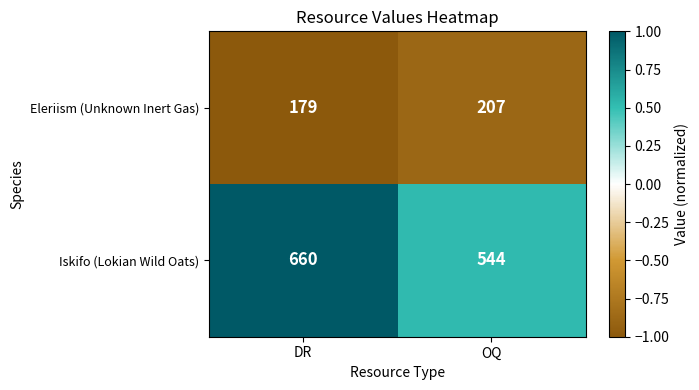

Reading left to right, list all the values displayed in this chart.

Eleriism (Unknown Inert Gas): 179	207
Iskifo (Lokian Wild Oats): 660	544